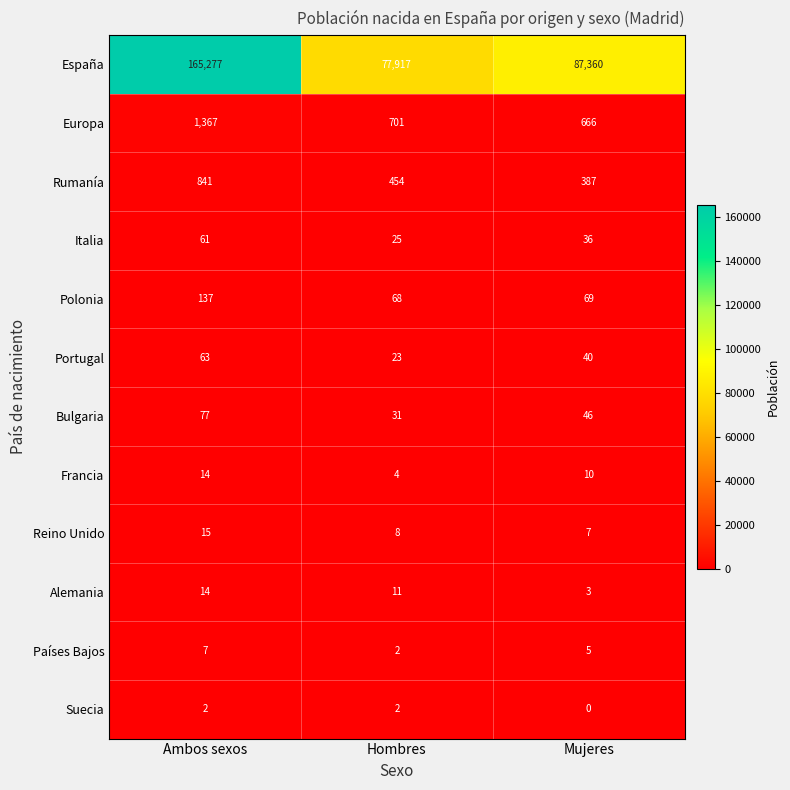

The value of España at Hombres is 77917. True or false?

True